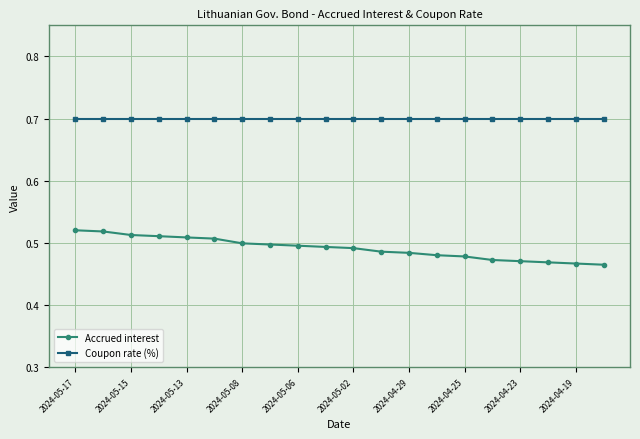

How many Accrued interest values are between 0 and 1?

20